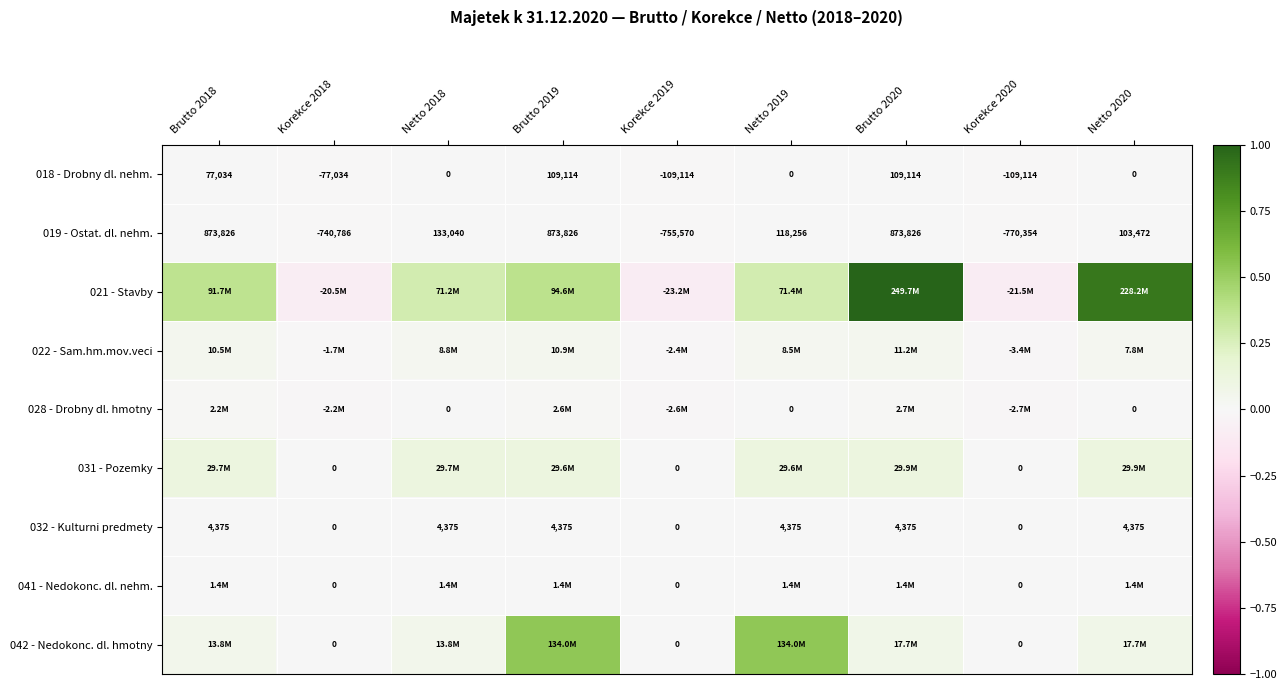

List the labels in order of 041 - Nedokonc. dl. nehm. value, largest first.

Brutto 2020, Netto 2020, Brutto 2019, Netto 2019, Brutto 2018, Netto 2018, Korekce 2018, Korekce 2019, Korekce 2020